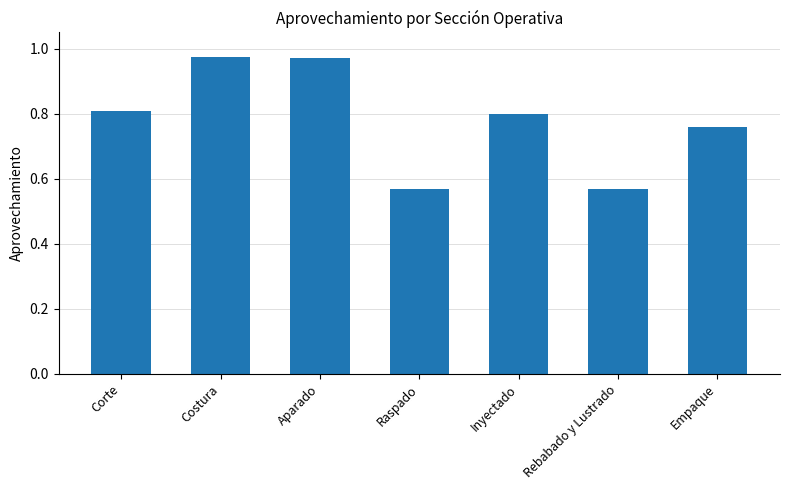

What is the difference between the values at Raspado and Empaque?

0.2